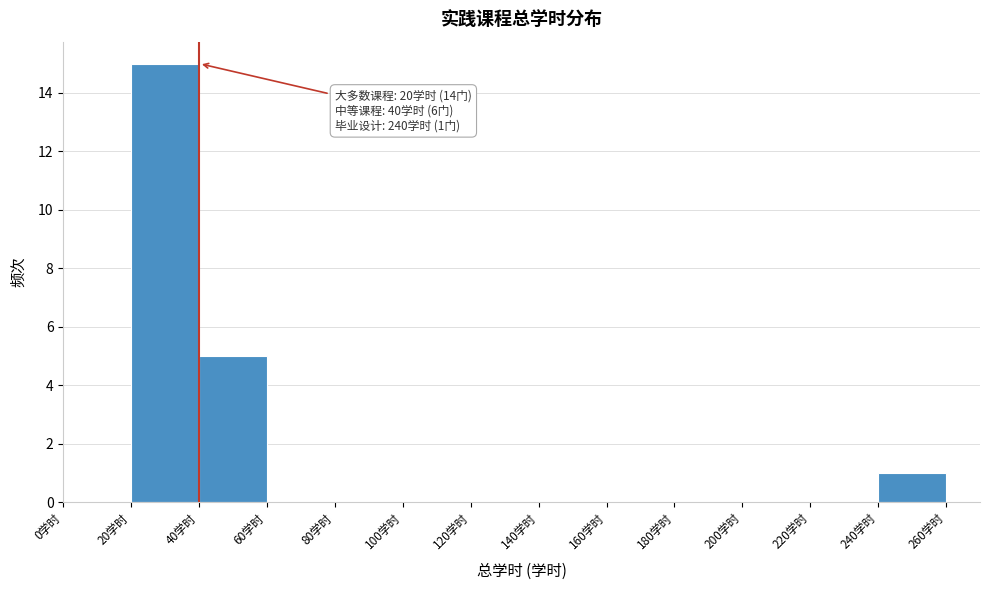

Which range on the x-axis has the tallest bar?

20 to 40